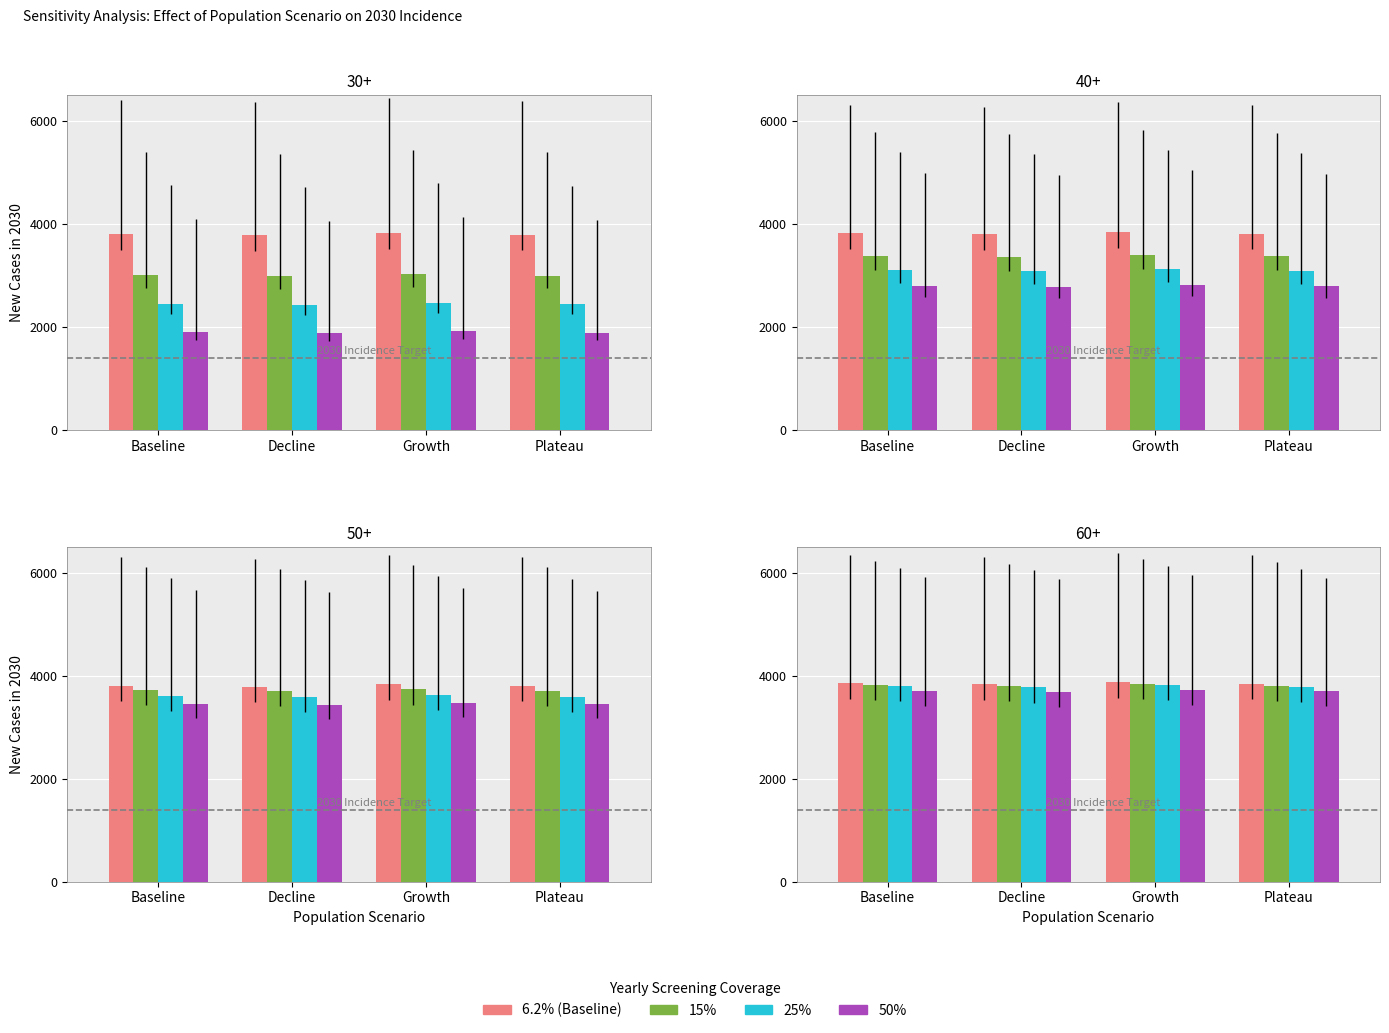

At which label is 50% closest to 3710?

Baseline